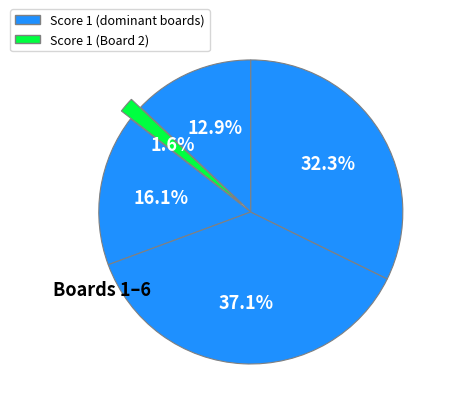

Which slice is the smallest?

4